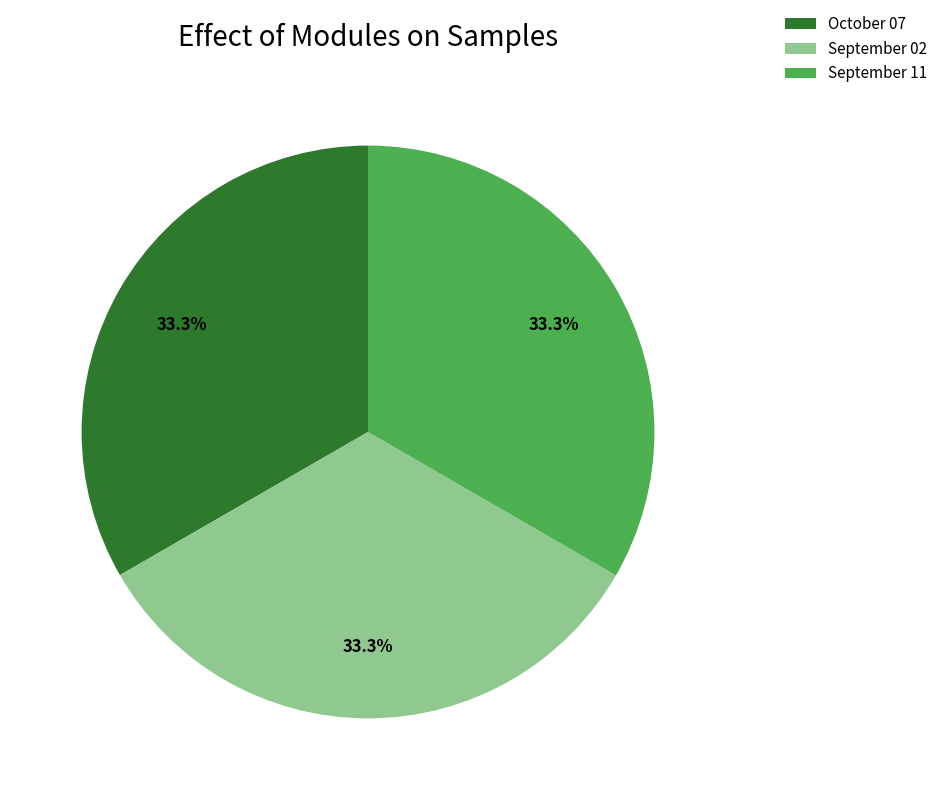

Count the number of slices in the pie.

3